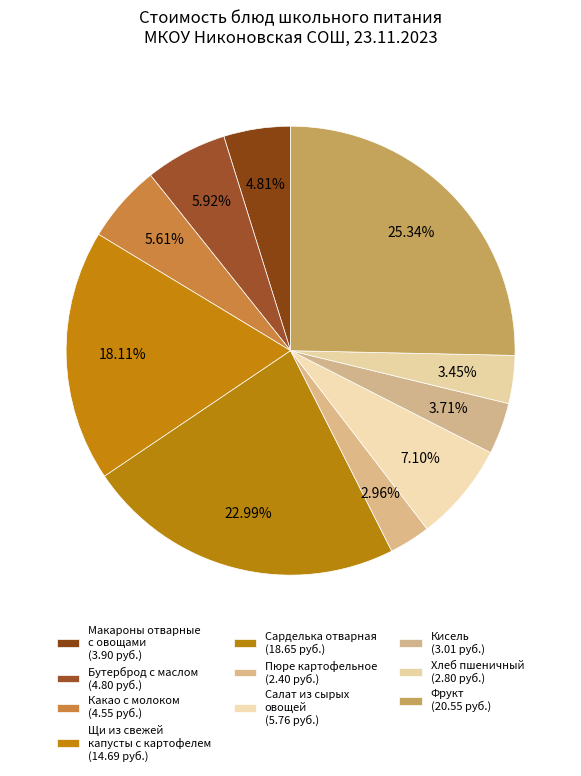

To the nearest percent, what is the combined percentage of Сарделька отварная and Щи из свежей капусты с картофелем?

41%